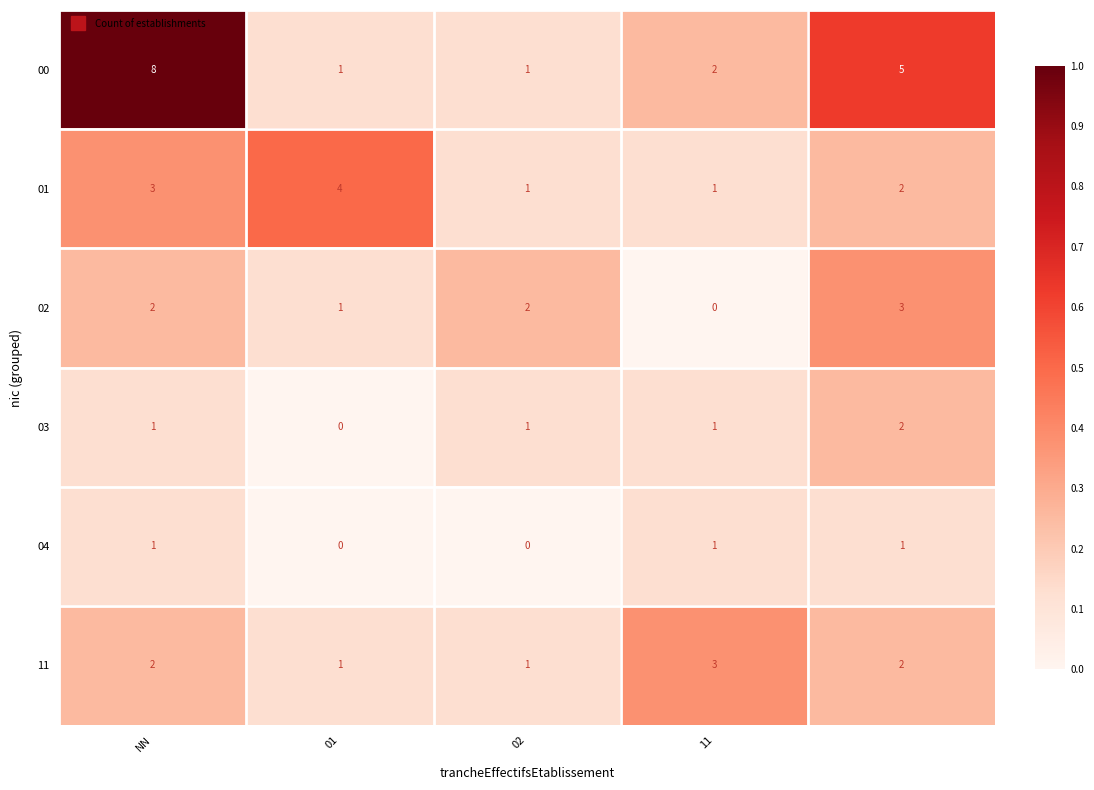

What is the sum of all 02 values?

8